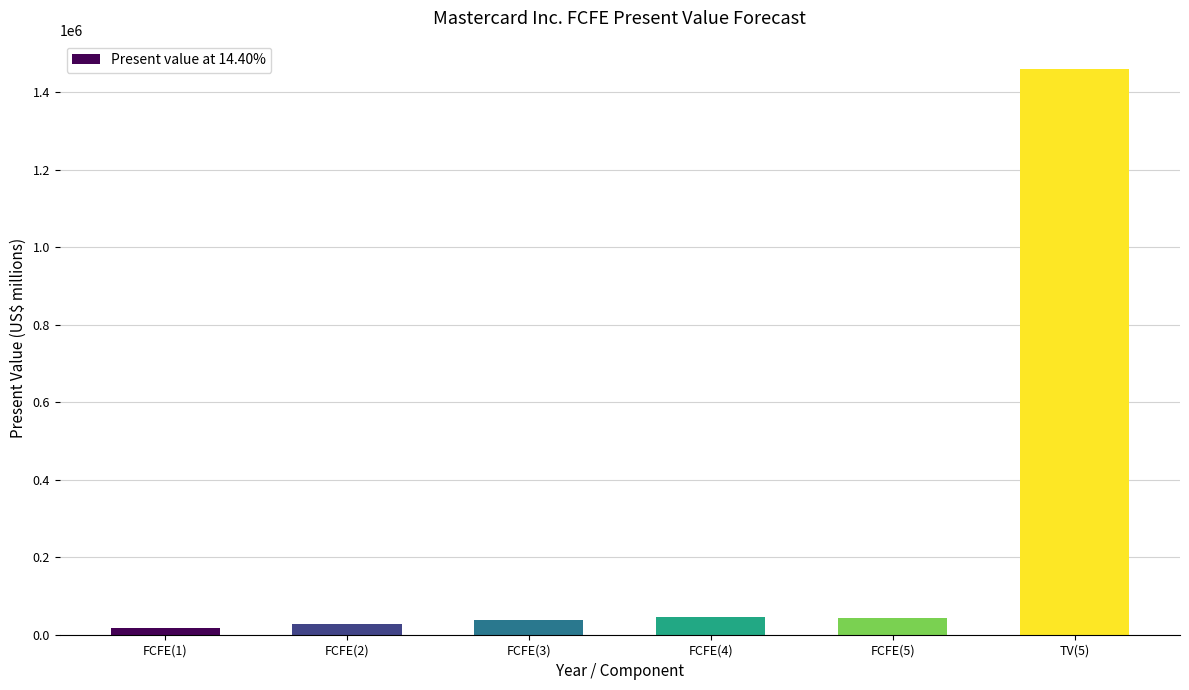

What is the label of the 5th bar from the right?

FCFE(2)